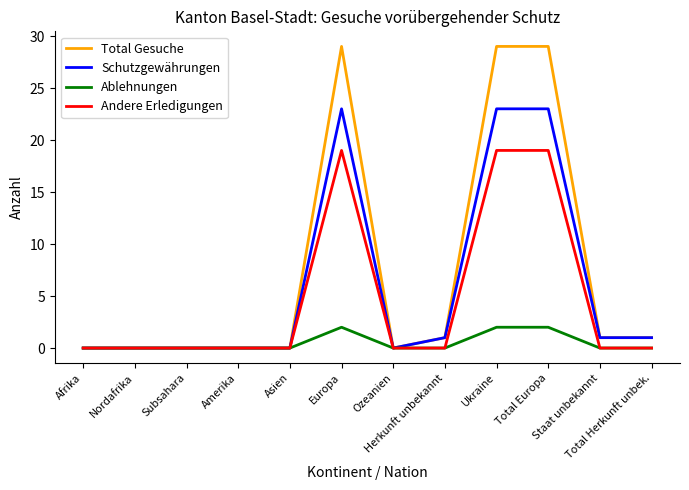

Rank the series by their maximum value, from lowest to highest.

Ablehnungen, Andere Erledigungen, Schutzgewährungen, Total Gesuche